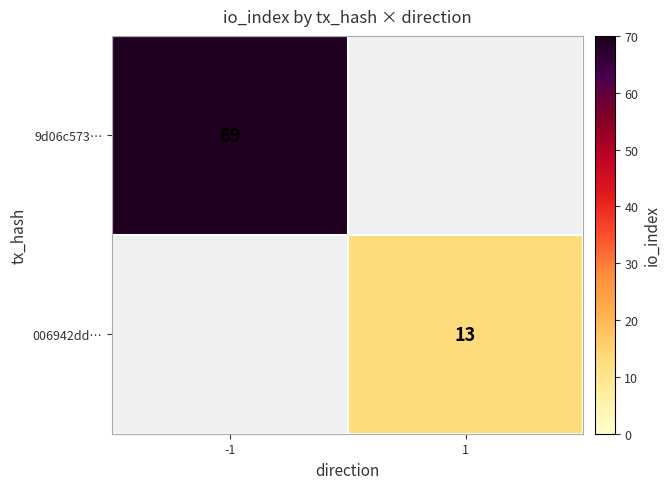

Is it true that 9d06c573… equals 69 at -1?

True